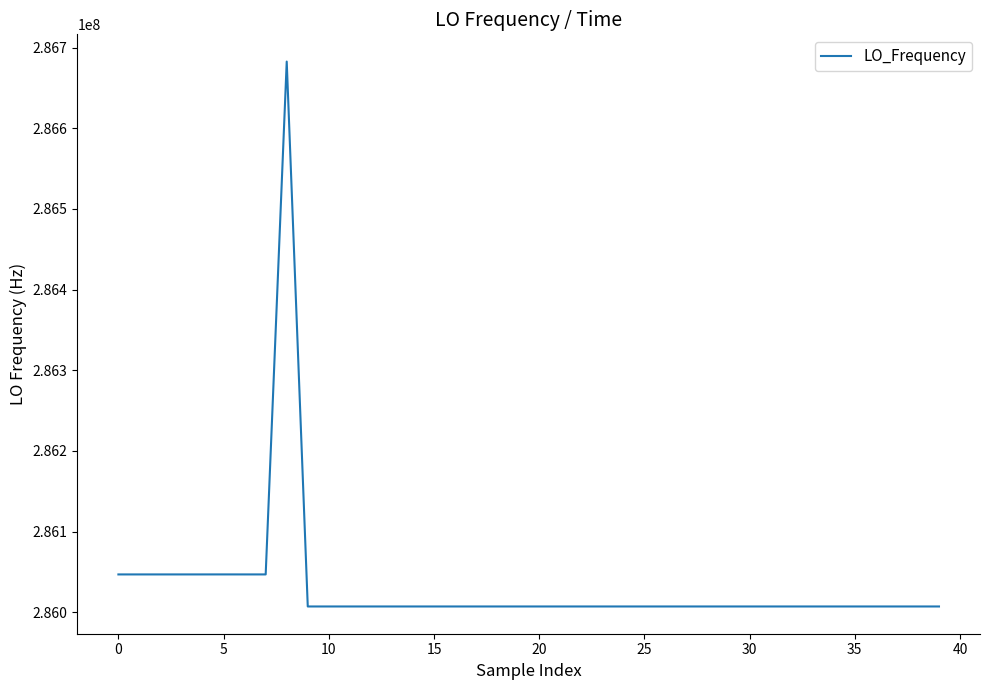

What is the greatest value displayed?

286682705.8